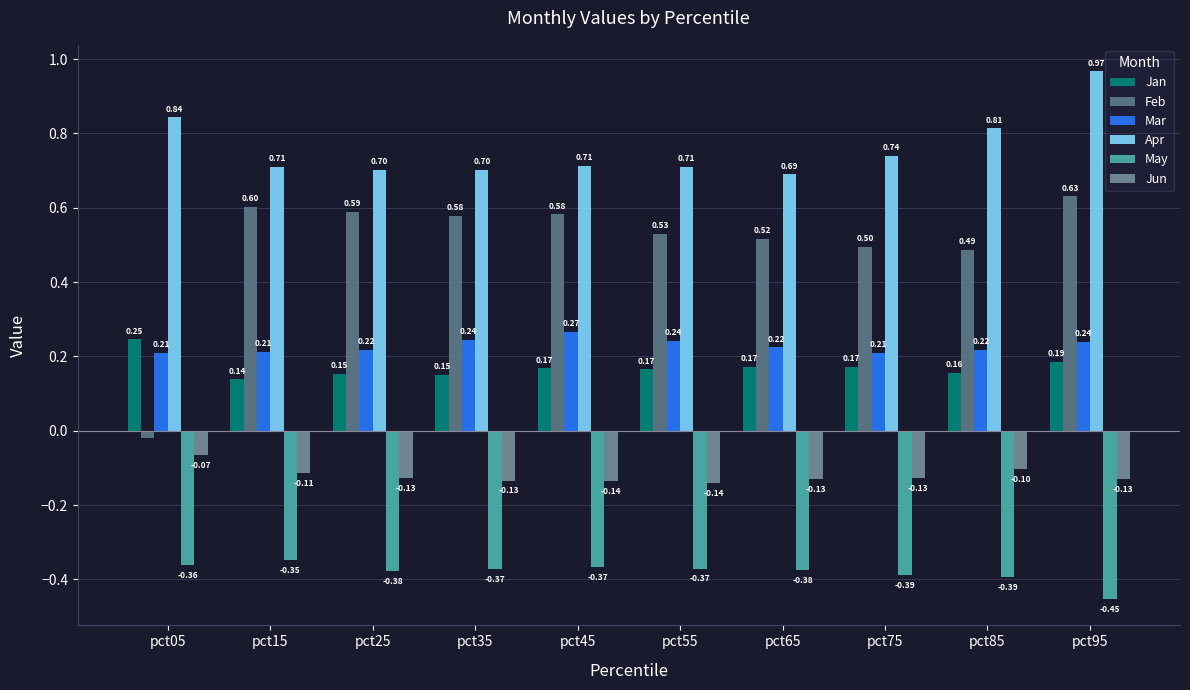

List the labels in order of Apr value, smallest first.

pct65, pct35, pct25, pct55, pct15, pct45, pct75, pct85, pct05, pct95